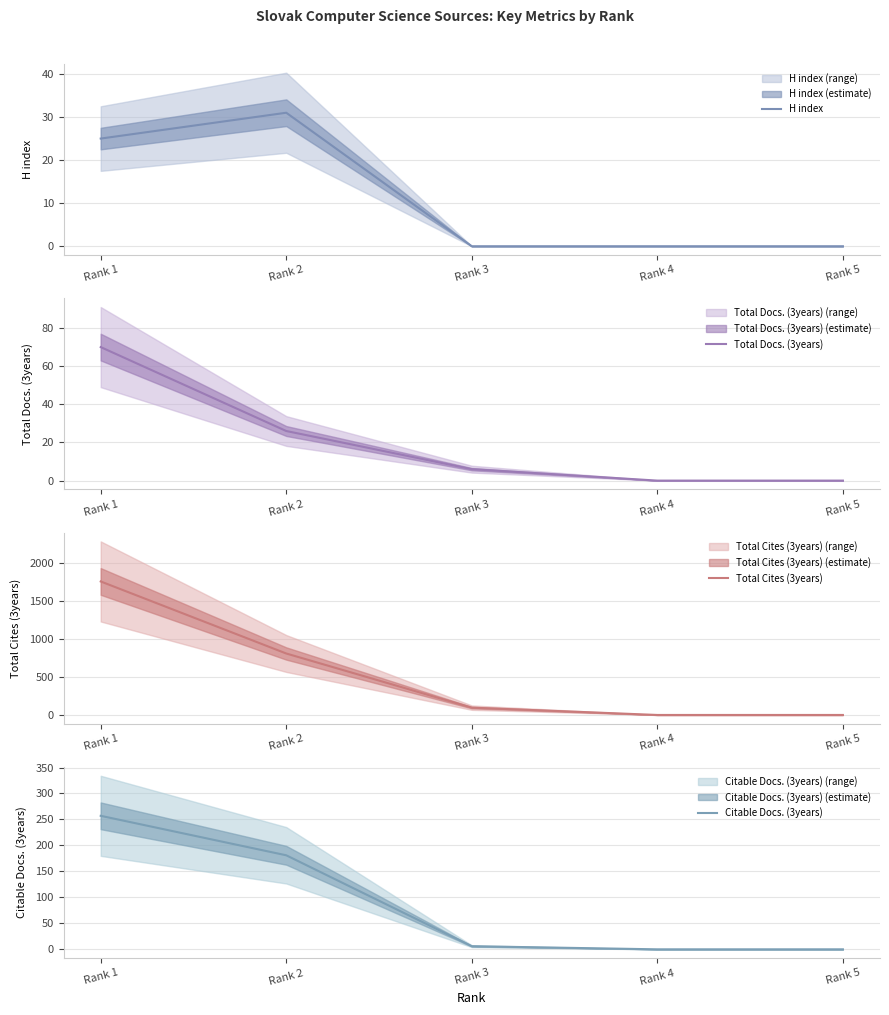

What is the sum of all Total Cites (3years) values?

2656